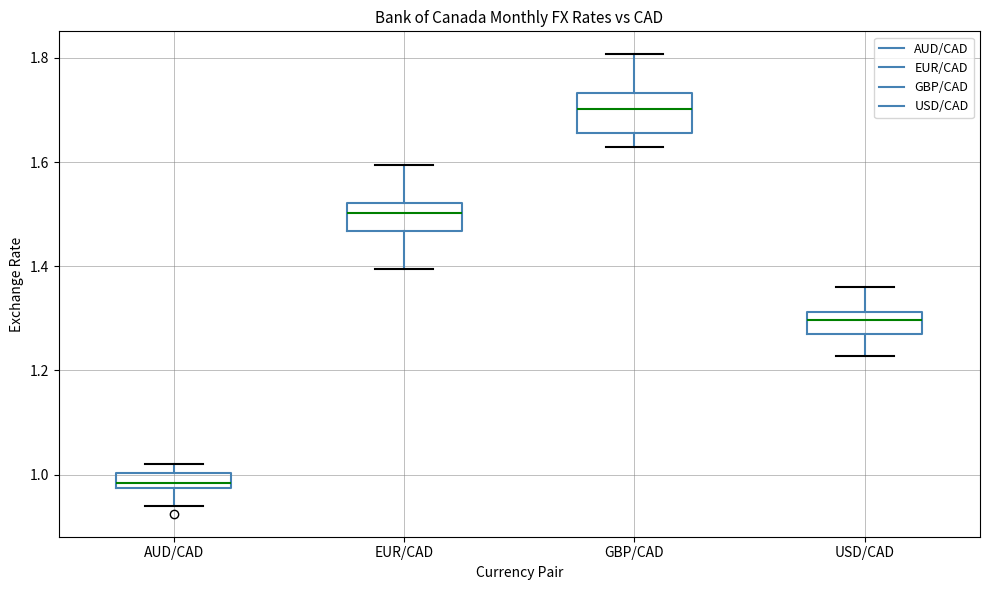

Comparing the boxes themselves (not the whiskers), which one is the tallest?

GBP/CAD